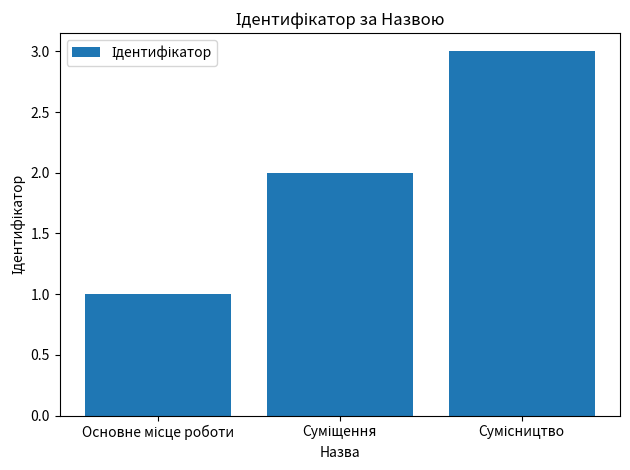

What is the sum of all values?

6